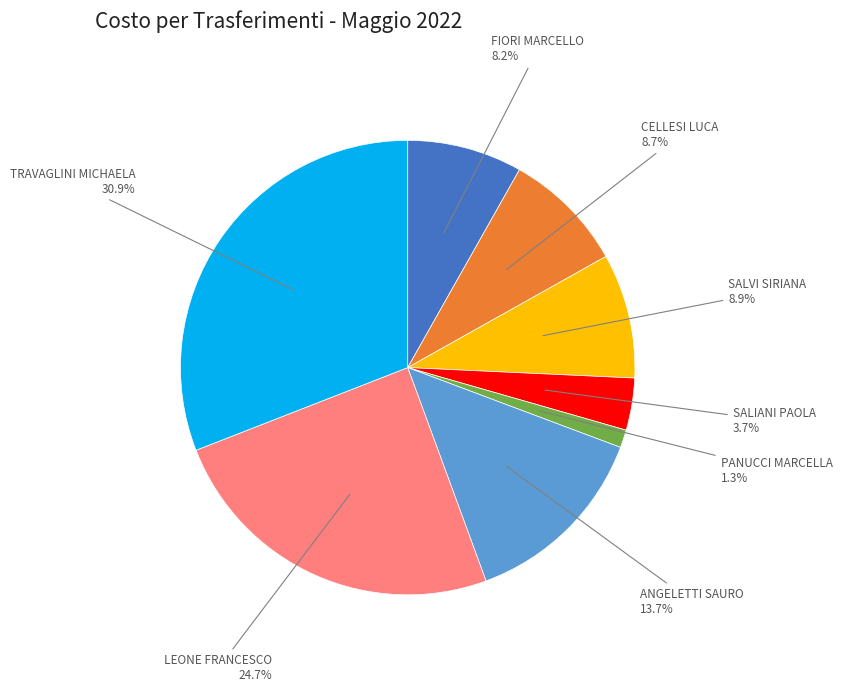

What is the largest slice in the pie chart?

TRAVAGLINI MICHAELA